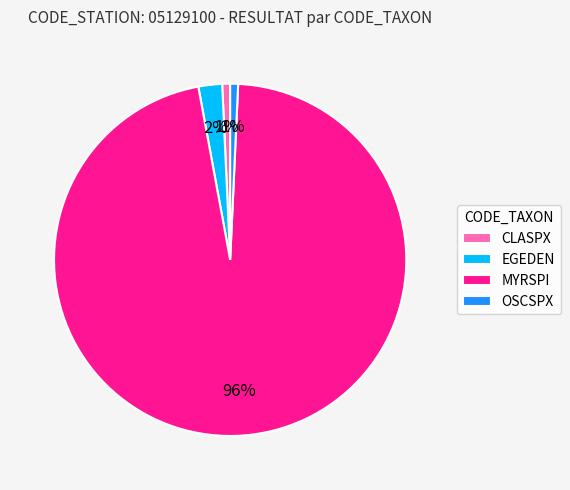

Between CLASPX and MYRSPI, which is larger?

MYRSPI